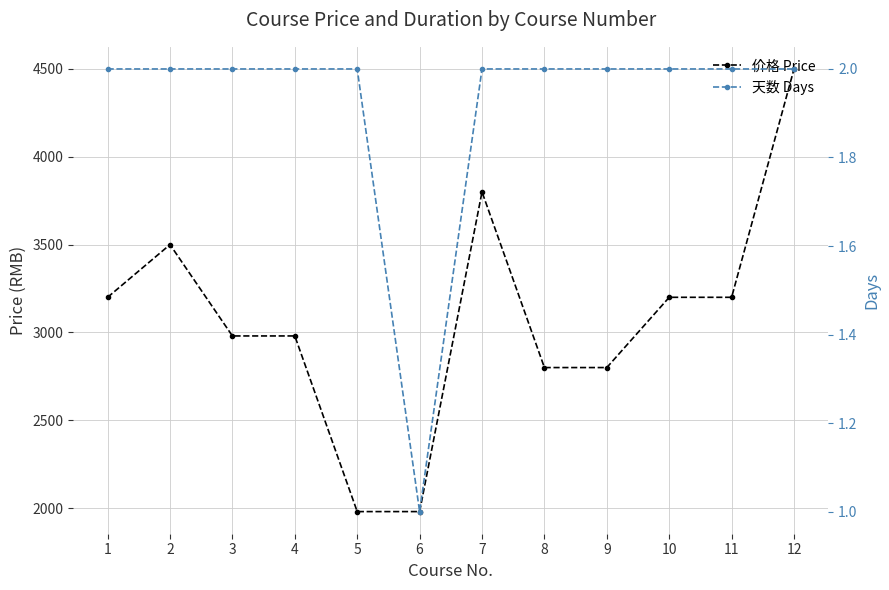

True or false: 天数 Days and 价格 Price intersect in this chart.

False